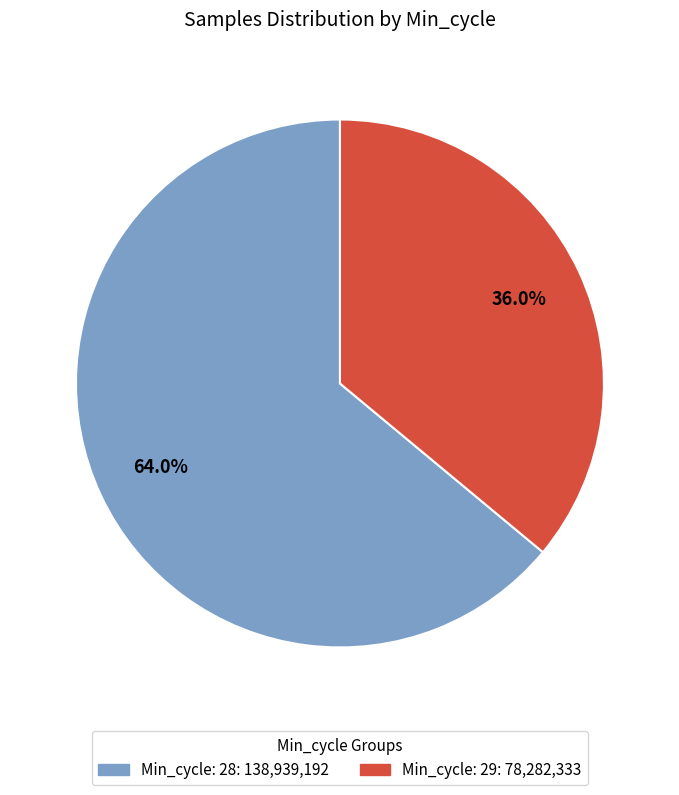

How many segments does this pie chart have?

2